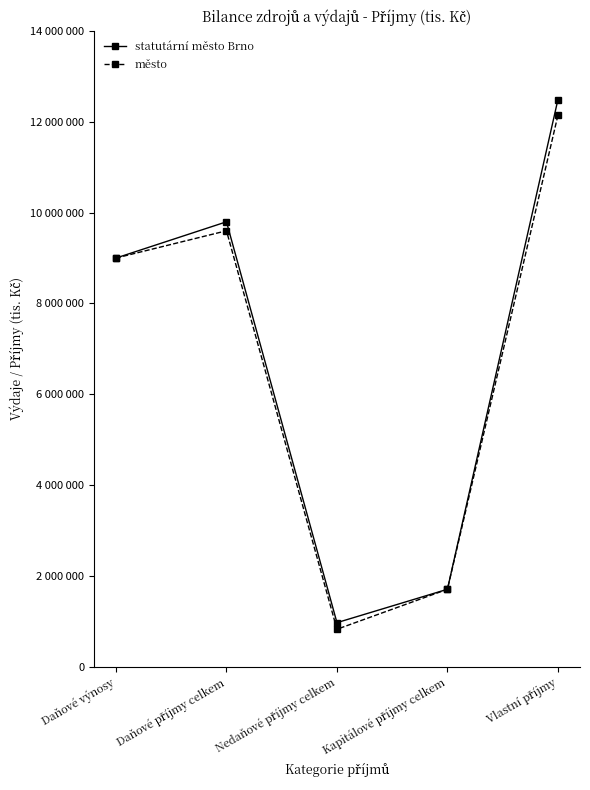

Is it true that město equals 830715 at Nedaňové příjmy celkem?

True